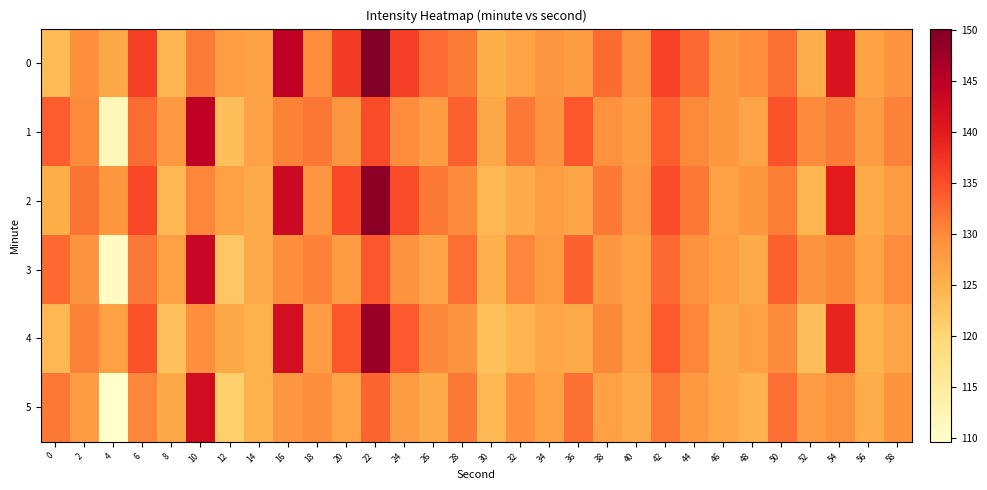

Reading right to left, transcribe all the data shown in this chart.

0: 58=128.9	56=127.0	54=141.0	52=125.3	50=132.1	48=129.4	46=128.4	44=132.7	42=136.2	40=129.2	38=132.4	36=127.8	34=128.5	32=126.6	30=125.1	28=131.3	26=132.5	24=136.2	22=150.1	20=136.7	18=129.8	16=144.9	14=126.8	12=127.3	10=131.2	8=124.2	6=136.5	4=126.2	2=129.5	0=123.6
1: 58=130.8	56=127.5	54=131.2	52=129.9	50=134.5	48=126.7	46=128.4	44=130.1	42=133.6	40=127.8	38=129.3	36=134.2	34=128.9	32=131.5	30=126.1	28=133.4	26=127.6	24=129.8	22=135.2	20=128.5	18=131.7	16=130.7	14=126.8	12=123.1	10=144.6	8=128.3	6=132.5	4=111.8	2=129.9	0=133.8
2: 58=127.8	56=125.9	54=140.0	52=124.2	50=131.0	48=128.3	46=127.3	44=131.6	42=135.0	40=128.1	38=131.3	36=126.7	34=127.4	32=125.5	30=124.0	28=130.0	26=131.3	24=135.1	22=148.9	20=135.4	18=128.6	16=143.2	14=125.8	12=127.1	10=130.5	8=123.9	6=135.7	4=128.3	2=131.8	0=125.2
3: 58=129.8	56=126.5	54=130.2	52=128.9	50=133.5	48=125.7	46=127.4	44=129.1	42=132.6	40=126.8	38=128.3	36=133.2	34=127.9	32=130.5	30=125.1	28=132.4	26=126.6	24=128.8	22=134.2	20=127.5	18=130.7	16=129.7	14=125.8	12=122.1	10=143.6	8=127.2	6=131.5	4=110.7	2=128.9	0=132.7
4: 58=126.7	56=124.8	54=138.9	52=123.1	50=129.9	48=127.2	46=126.2	44=130.5	42=133.9	40=127.0	38=130.2	36=125.6	34=126.3	32=124.4	30=122.9	28=128.9	26=130.2	24=134.0	22=147.8	20=134.3	18=127.5	16=142.1	14=124.7	12=126.0	10=129.4	8=122.8	6=134.6	4=127.2	2=130.7	0=124.1
5: 58=128.7	56=125.4	54=129.1	52=127.8	50=132.4	48=124.6	46=126.3	44=128.0	42=131.5	40=125.7	38=127.2	36=132.1	34=126.8	32=129.4	30=124.0	28=131.3	26=125.5	24=127.7	22=133.1	20=126.4	18=129.6	16=128.6	14=124.7	12=121.0	10=142.5	8=126.1	6=130.4	4=109.6	2=127.8	0=131.6